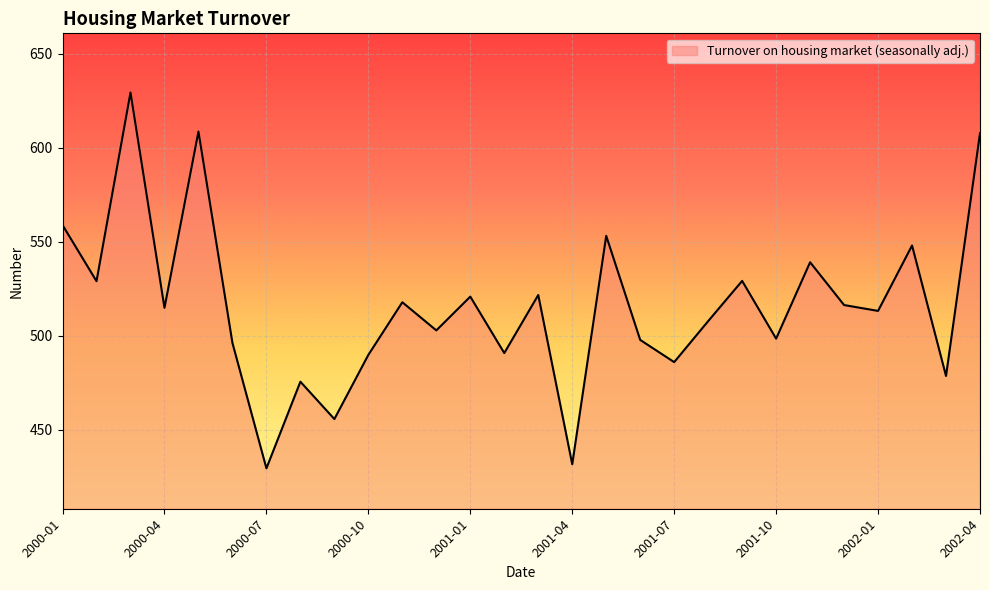

What is the minimum value shown in the chart?

429.5